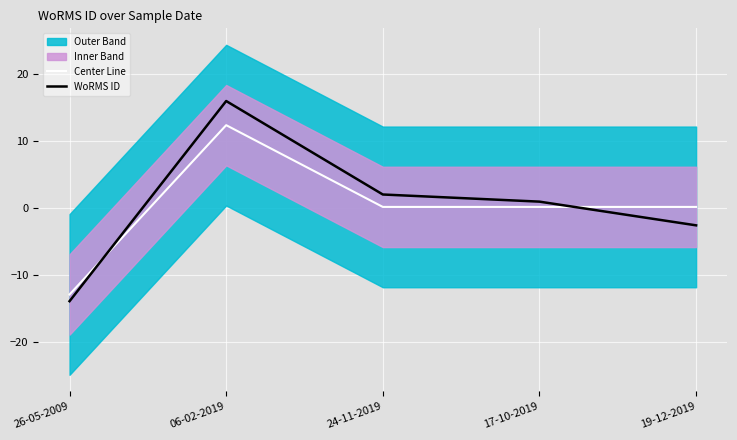

How many times do Center Line and WoRMS ID cross each other?

2